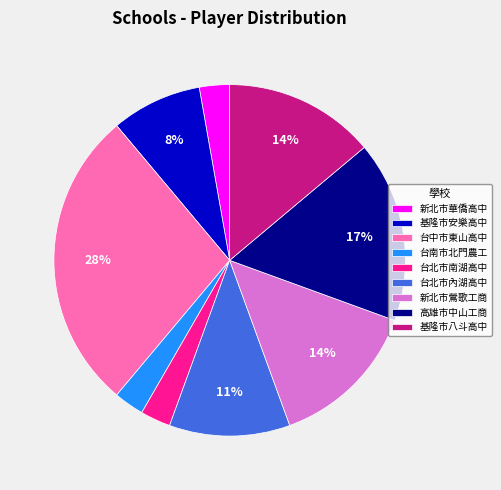

True or false: 新北市鶯歌工商 accounts for 5% of the total.

False